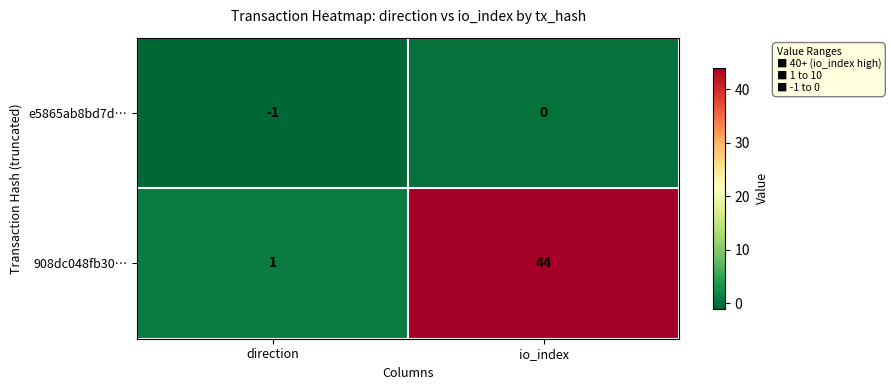

Count the number of categories in the chart.

2